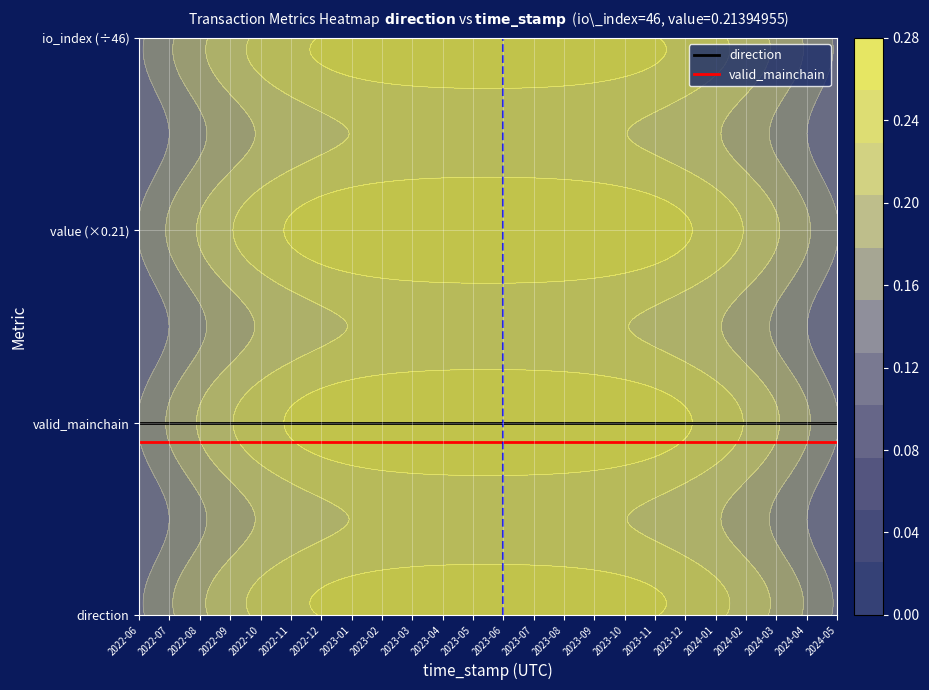

At 2023-01, list the series in order from largest to smallest.

direction, valid_mainchain